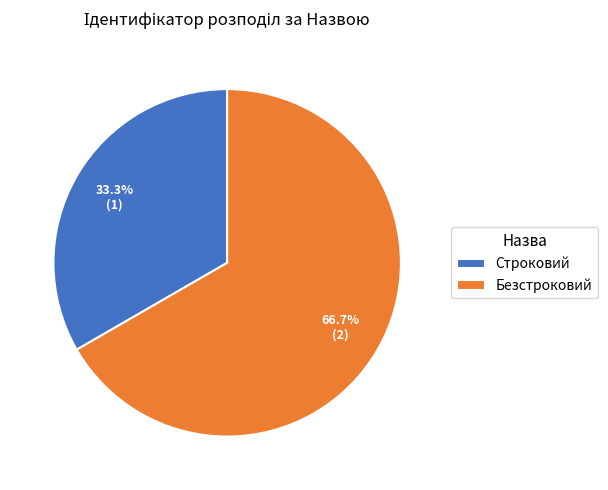

True or false: Безстроковий accounts for 57% of the total.

False